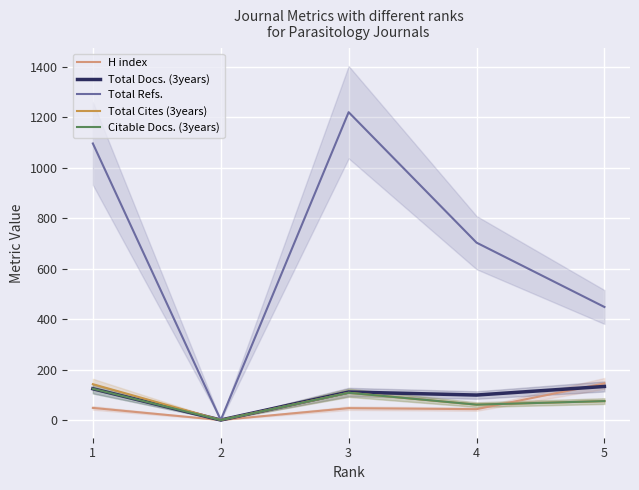

Reading right to left, transcribe all the data shown in this chart.

H index: 145	43	47	0	48
Total Docs. (3years): 133	99	111	0	124
Total Refs.: 448	703	1220	0	1096
Total Cites (3years): 75	61	108	0	142
Citable Docs. (3years): 75	61	108	0	124